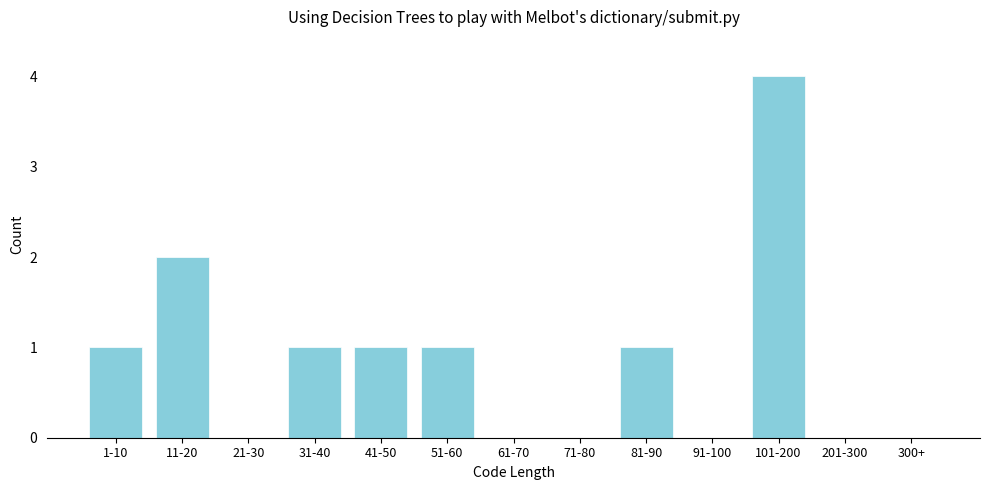

Reading left to right, extract all data points from this chart.

1-10=1	11-20=2	21-30=0	31-40=1	41-50=1	51-60=1	61-70=0	71-80=0	81-90=1	91-100=0	101-200=4	201-300=0	300+=0